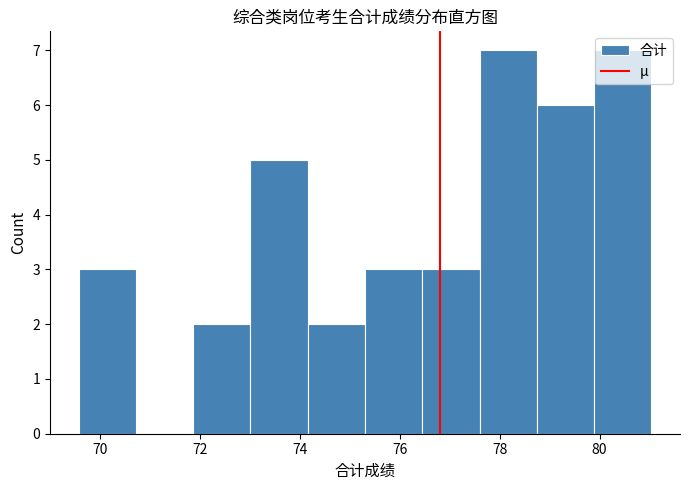

How tall is the bar that spans 76.4 to 77.6 on the x-axis? Neither the bar edges nor the heights are printed on the chart, so give them approximately, as read against the axes.

3